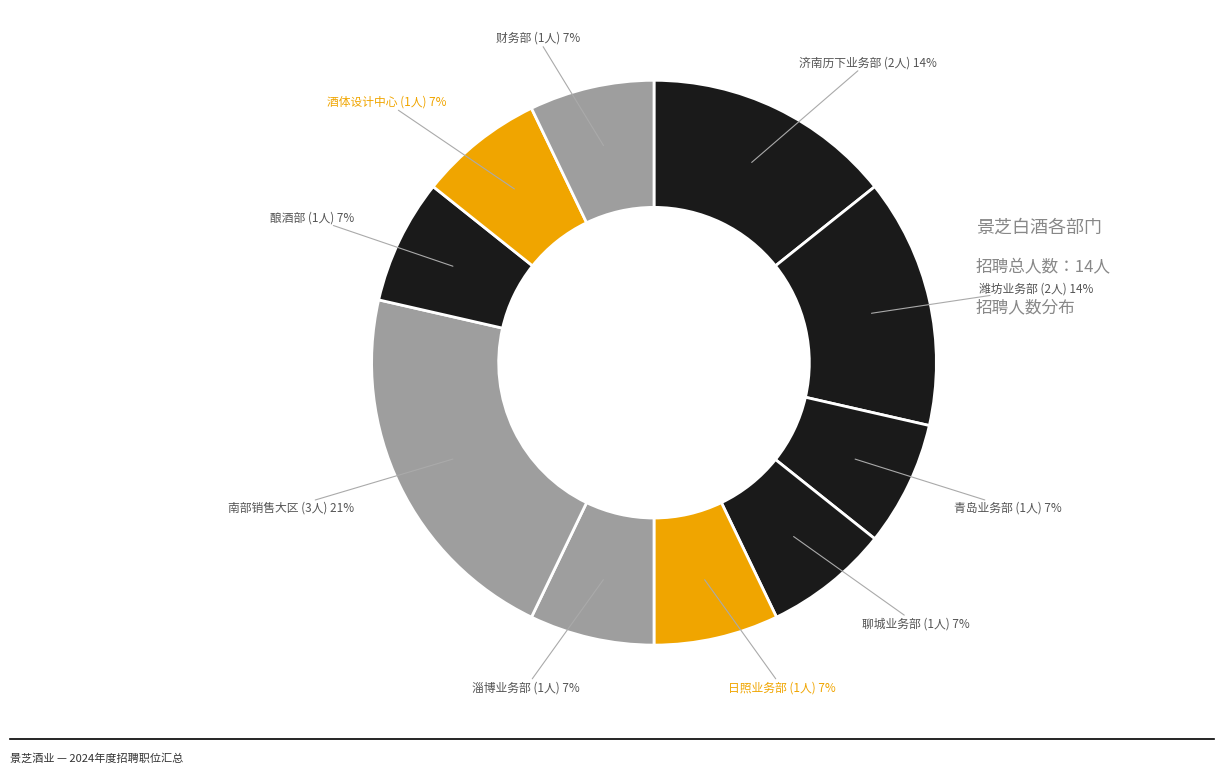

What is the largest slice in the pie chart?

南部销售大区